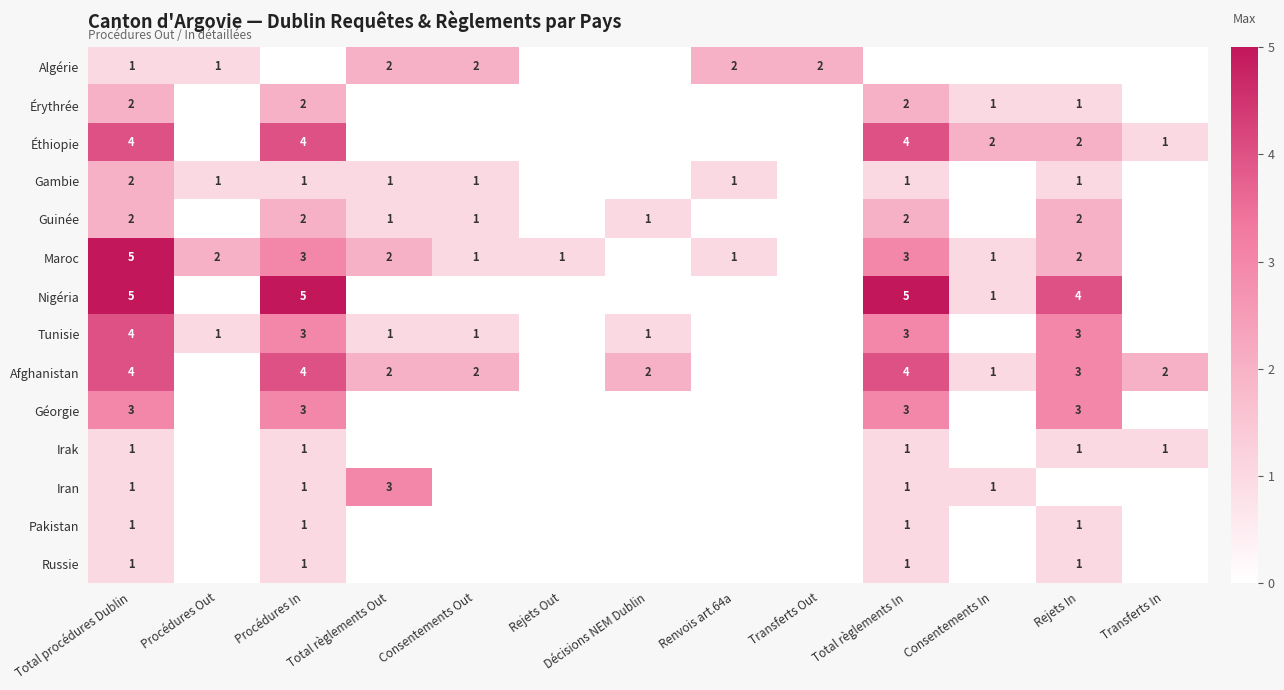

The value of Tunisie at Décisions NEM Dublin is 1. True or false?

True